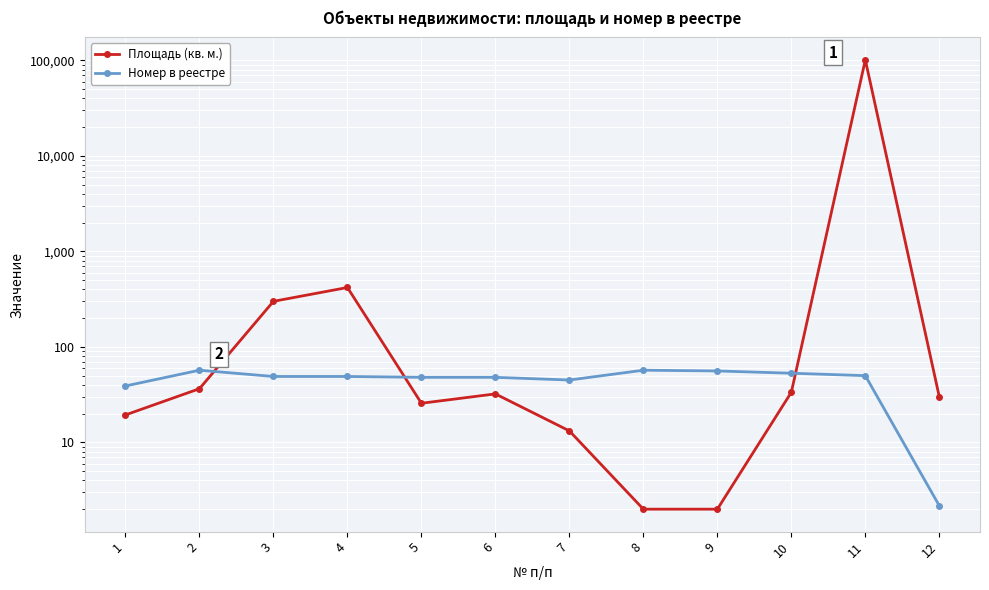

What is the approximate value of Площадь (кв. м.) at 2?

36.5